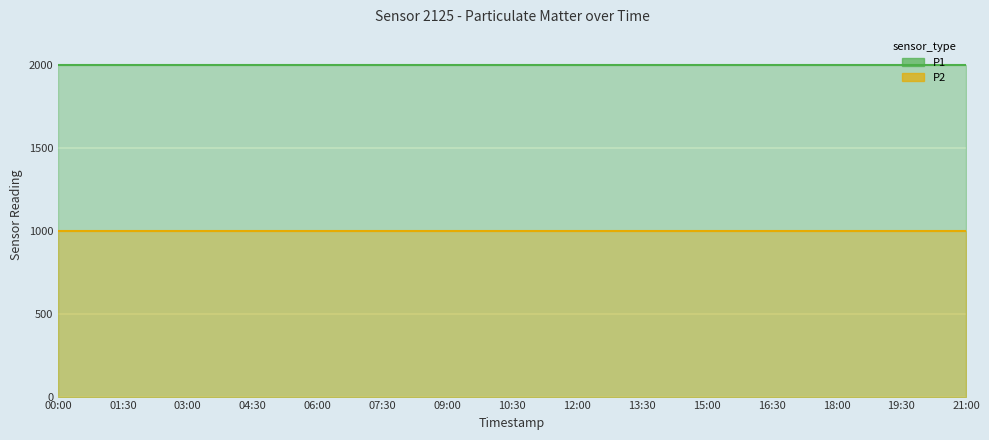

Which category has the highest value in the P2 series?

00:00